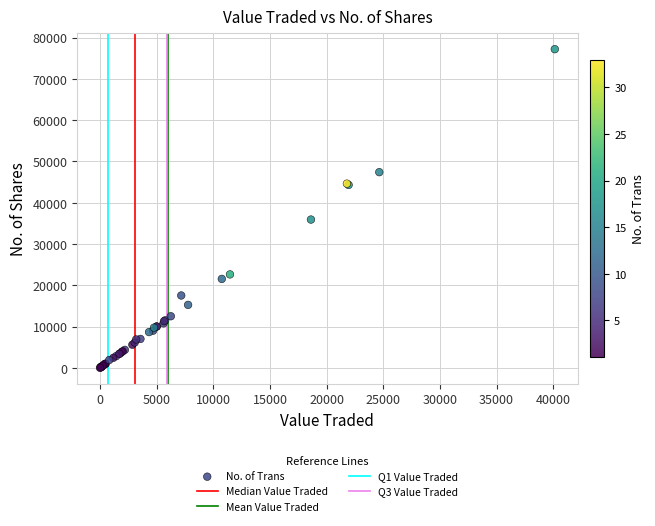

What Y value in the scatter plot is closest to 38598?

35919